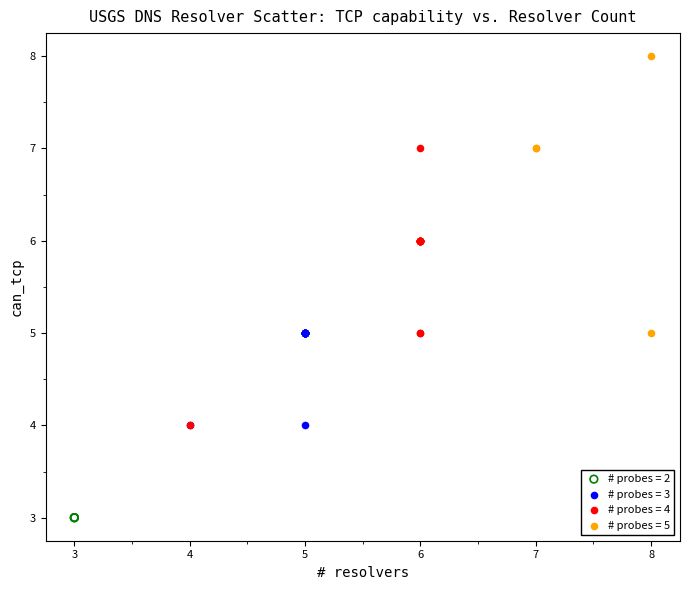

Which series reaches the maximum Y coordinate?

# probes = 5